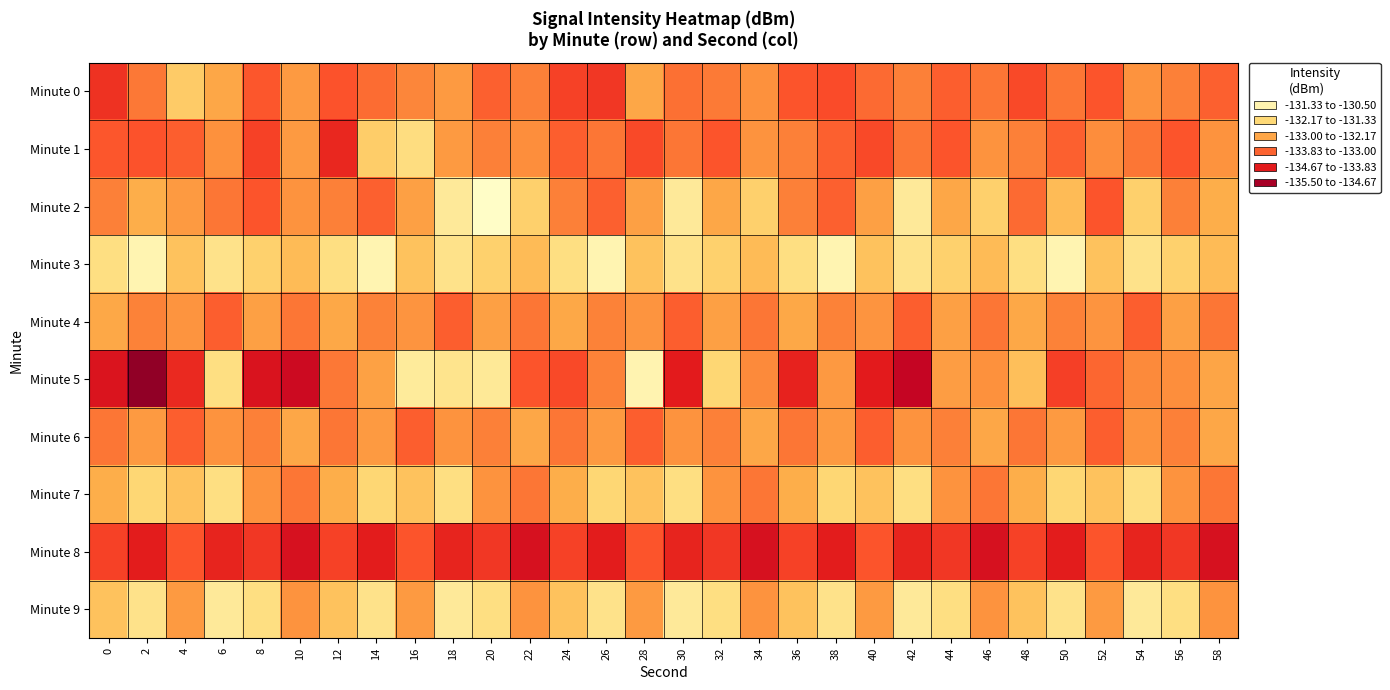

Which series has the widest spread of values?

Minute 5